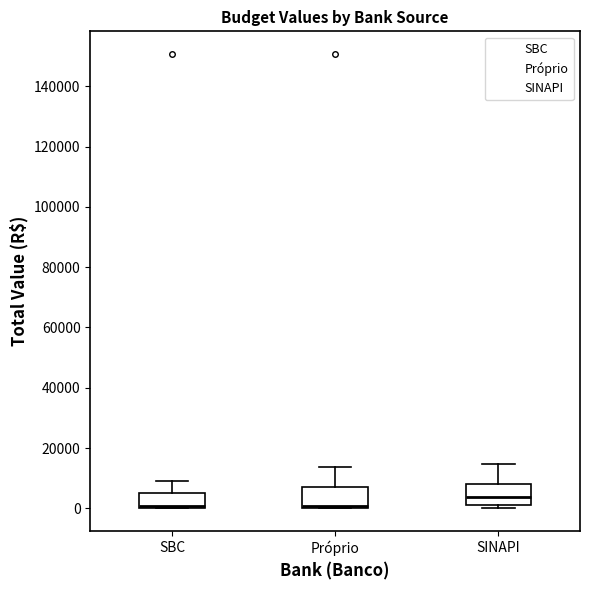

Where is the lower edge of the box for SINAPI on the y-axis? The values are not printed on the chart, so give them approximately, as read against the axis.

2000